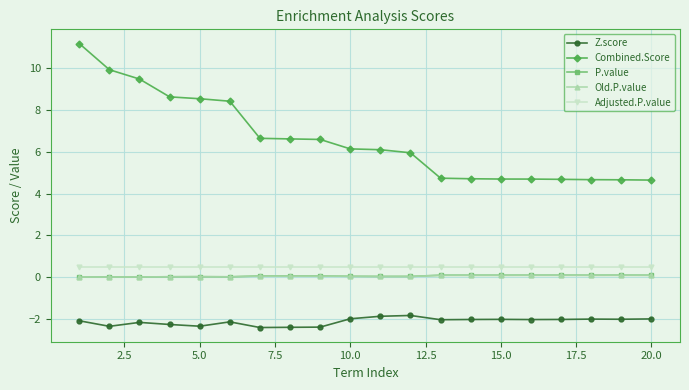

What is the value of the Z.score point at the 15th from the left?

-2.0